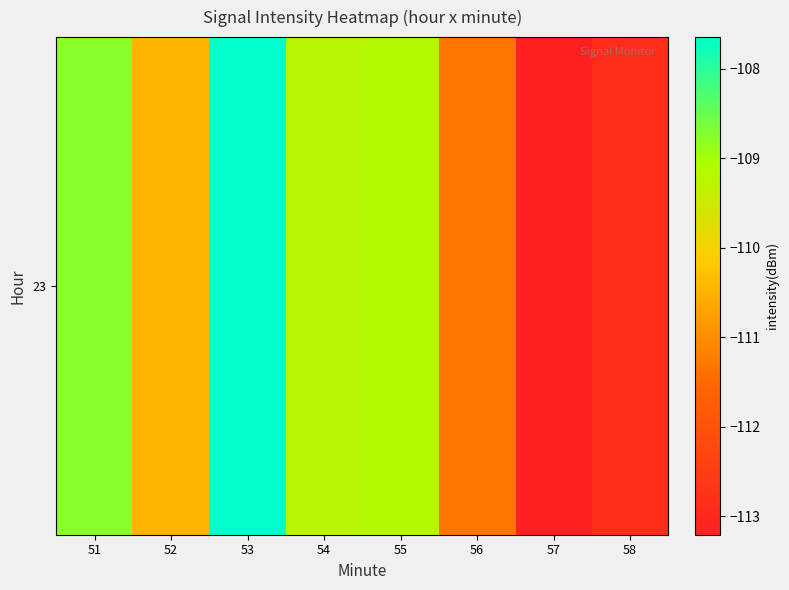

What is the maximum value shown in the chart?

-107.6